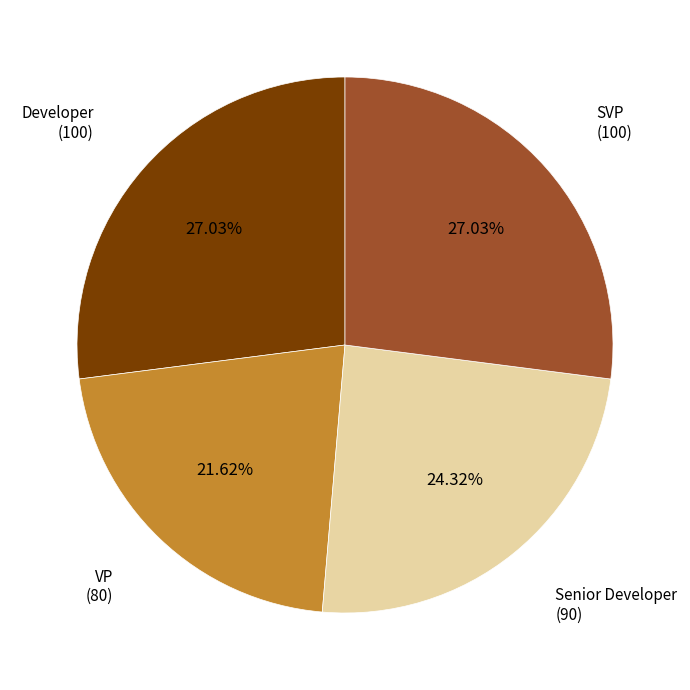

Is there a majority slice in this chart?

No